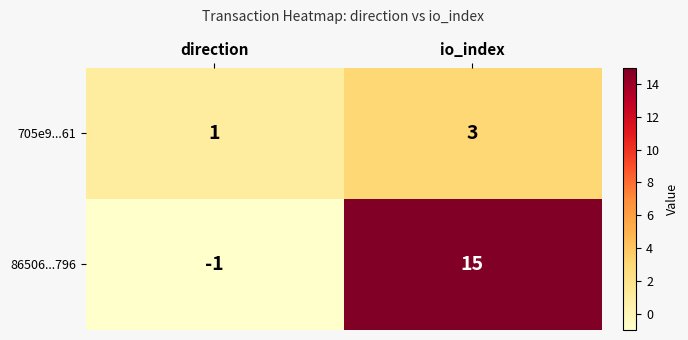

At which category is the sum across all series the highest?

io_index